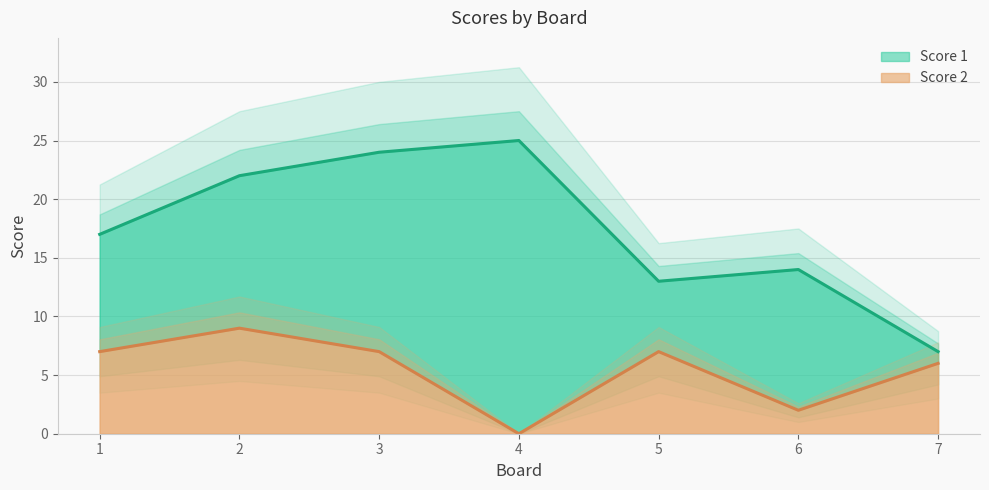

List the series in order of their overall mean, highest first.

Score 1, Score 2